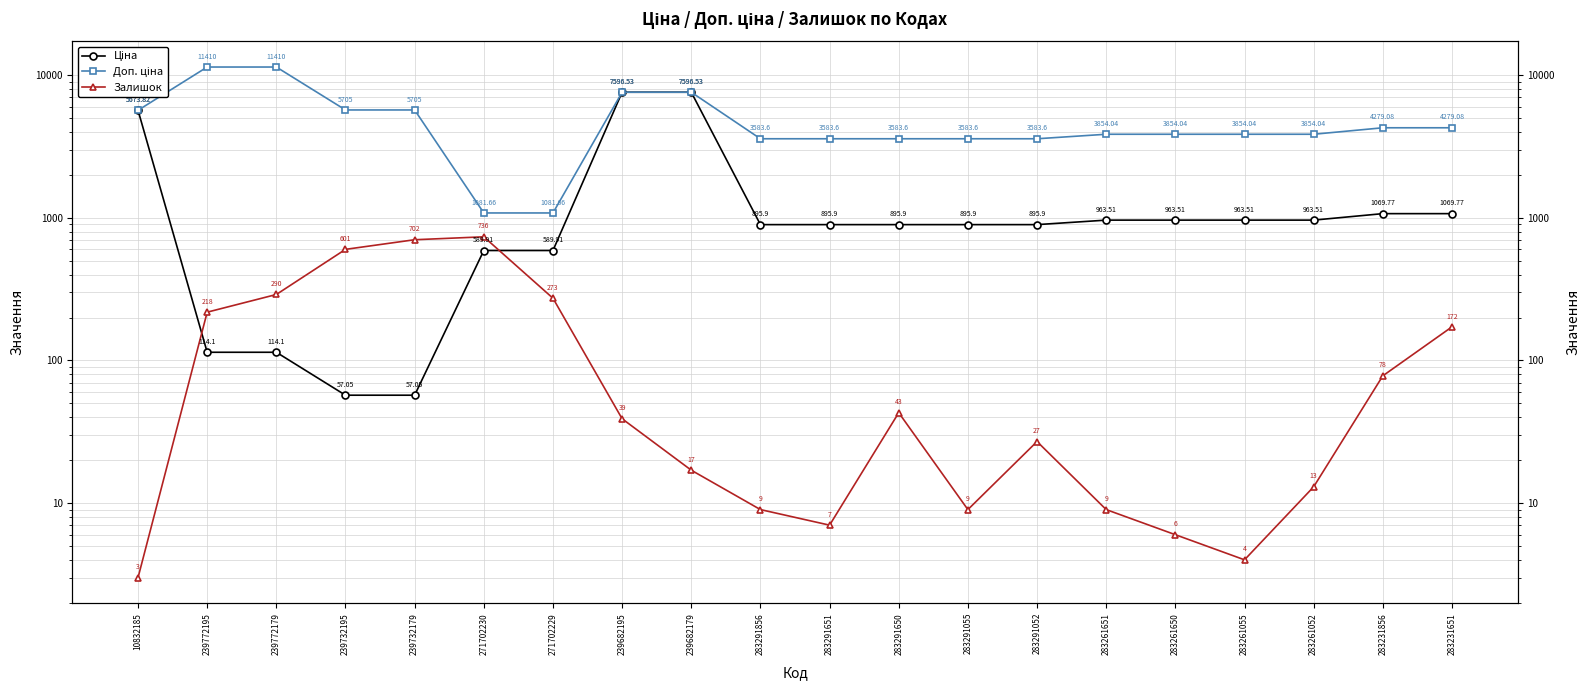

At which label does Ціна reach its peak?

239682195